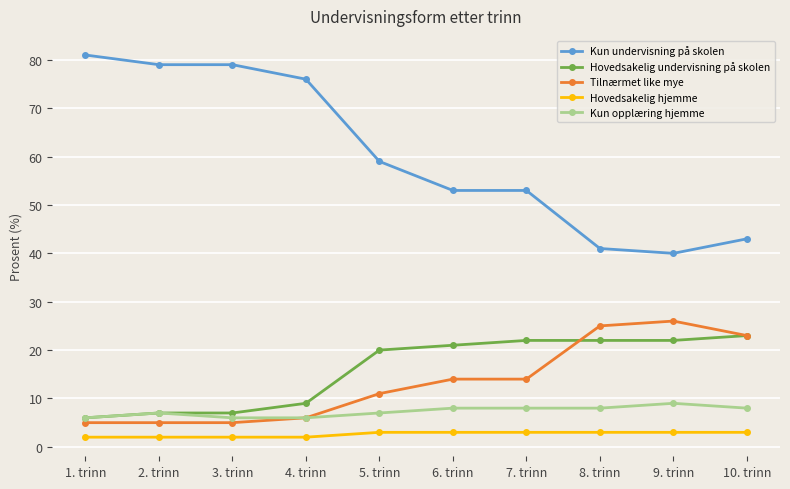

What is the maximum value for Tilnærmet like mye?

26